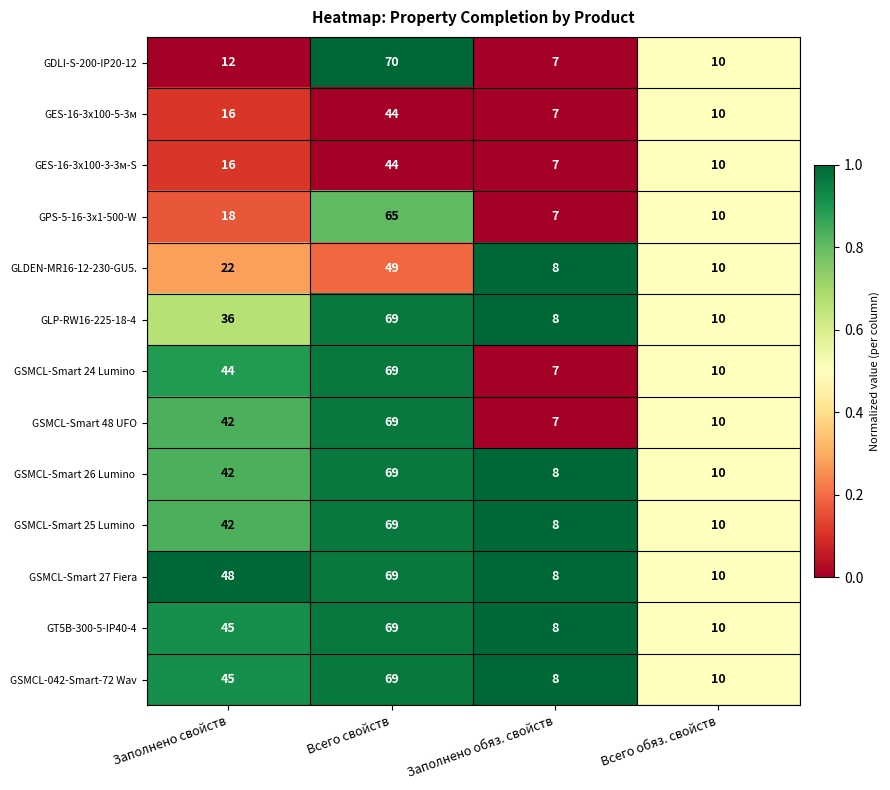

Is the value of GT5B-300-5-IP40-4 at Заполнено свойств greater than the value of GSMCL-042-Smart-72 Wav at Всего свойств?

No